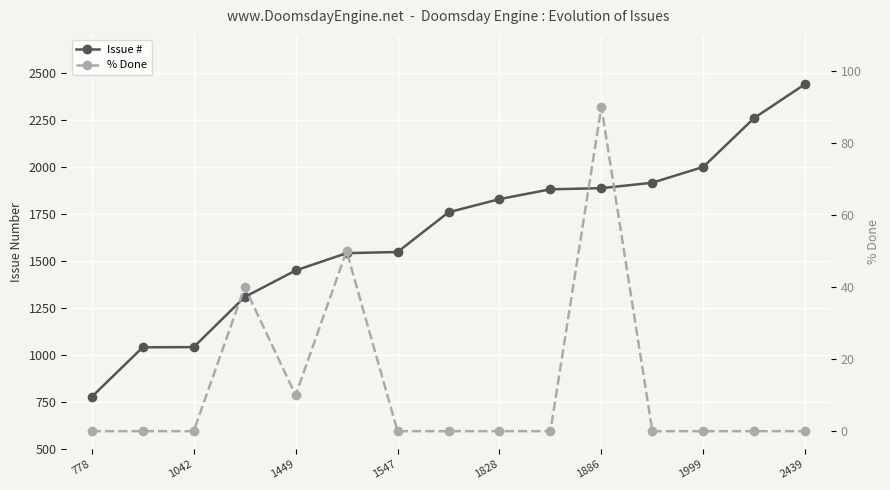

List the series in order of their overall mean, lowest first.

% Done, Issue #